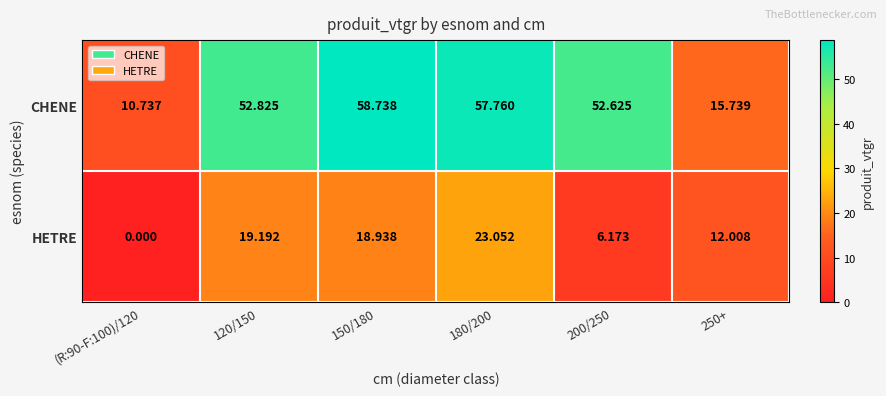

Between (R:90-F:100)/120 and 180/200, which series saw the biggest shift?

CHENE